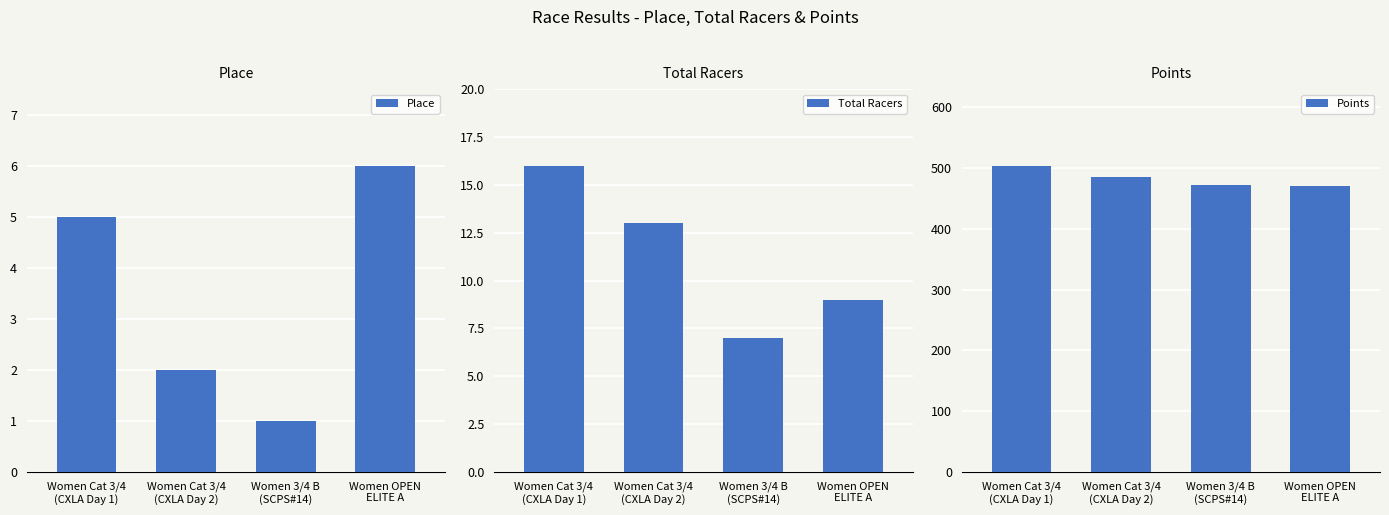

Which series has the largest range (max minus min)?

Points